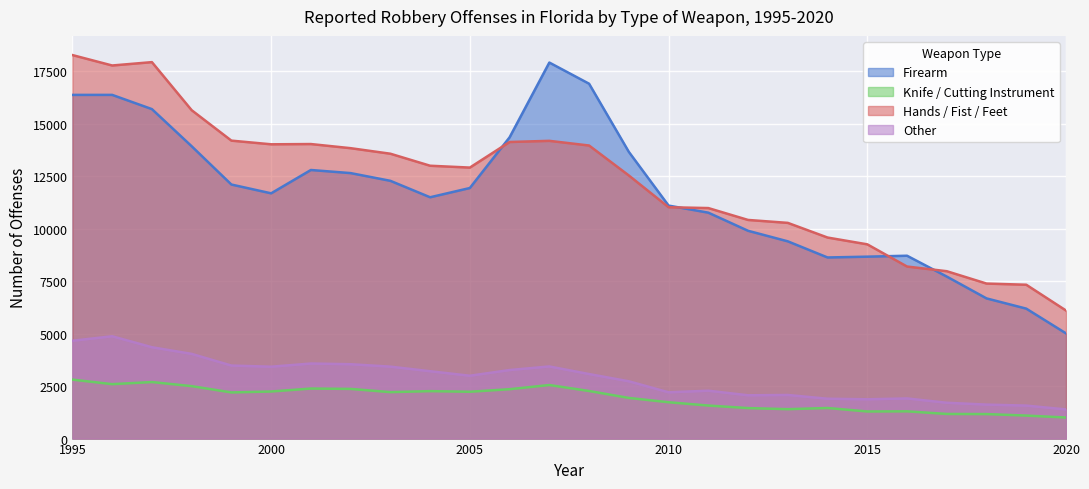

How many interior local peaks does the Firearm series have?

4